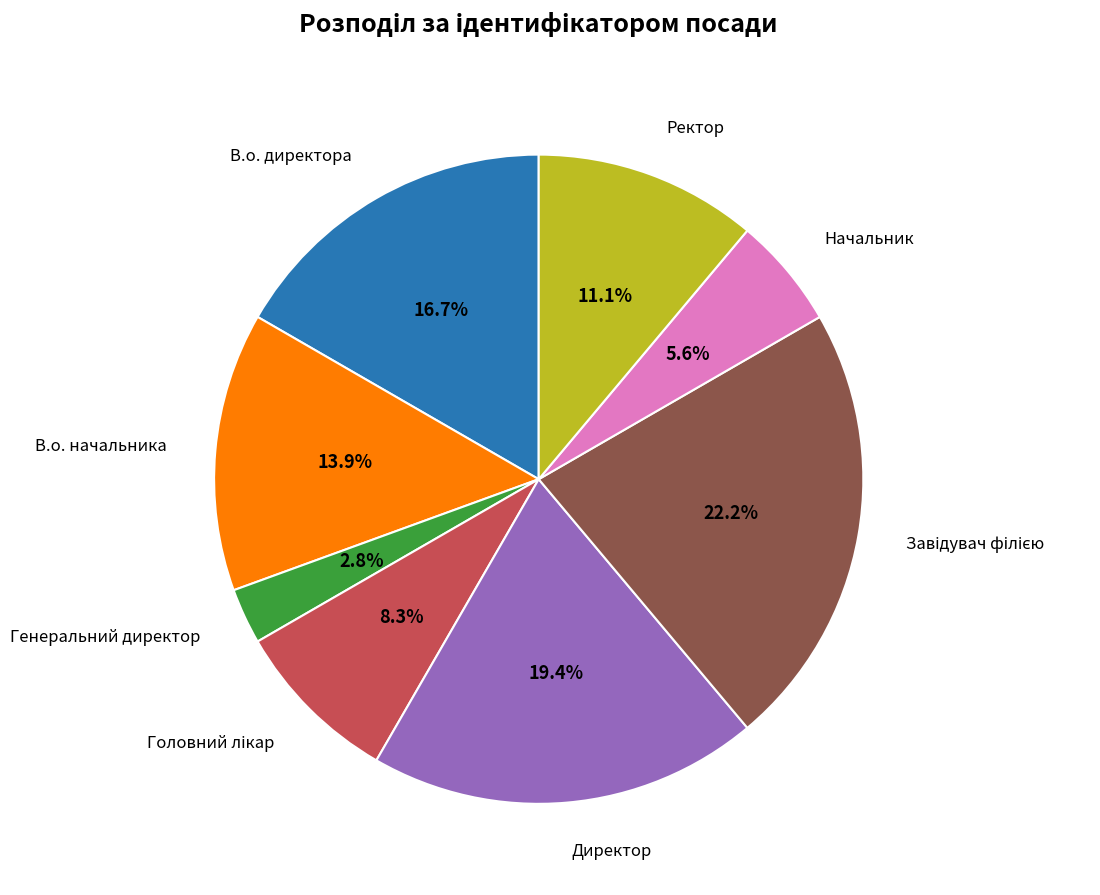

Is there any slice that represents more than half of the pie?

No